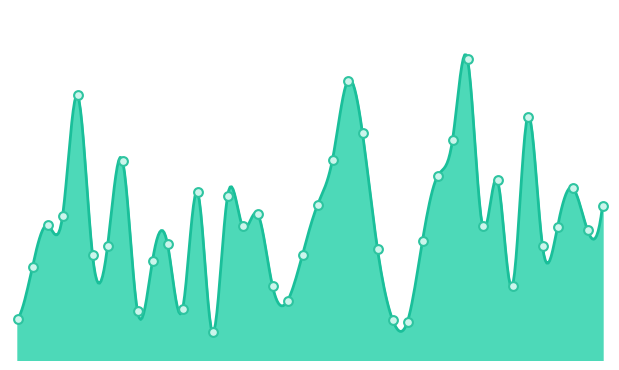

Between 8099 and 6974, which is larger?

8099